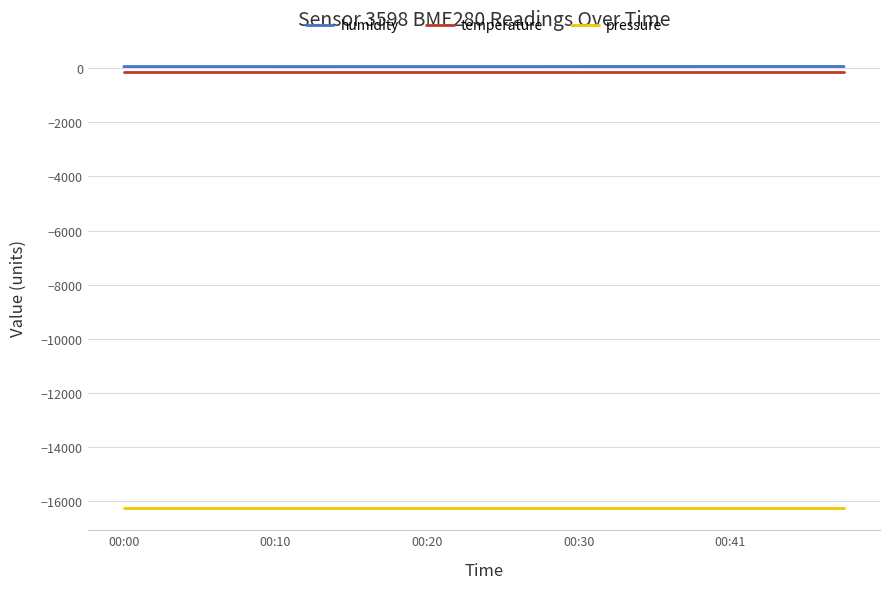

True or false: temperature and humidity cross at least once.

False